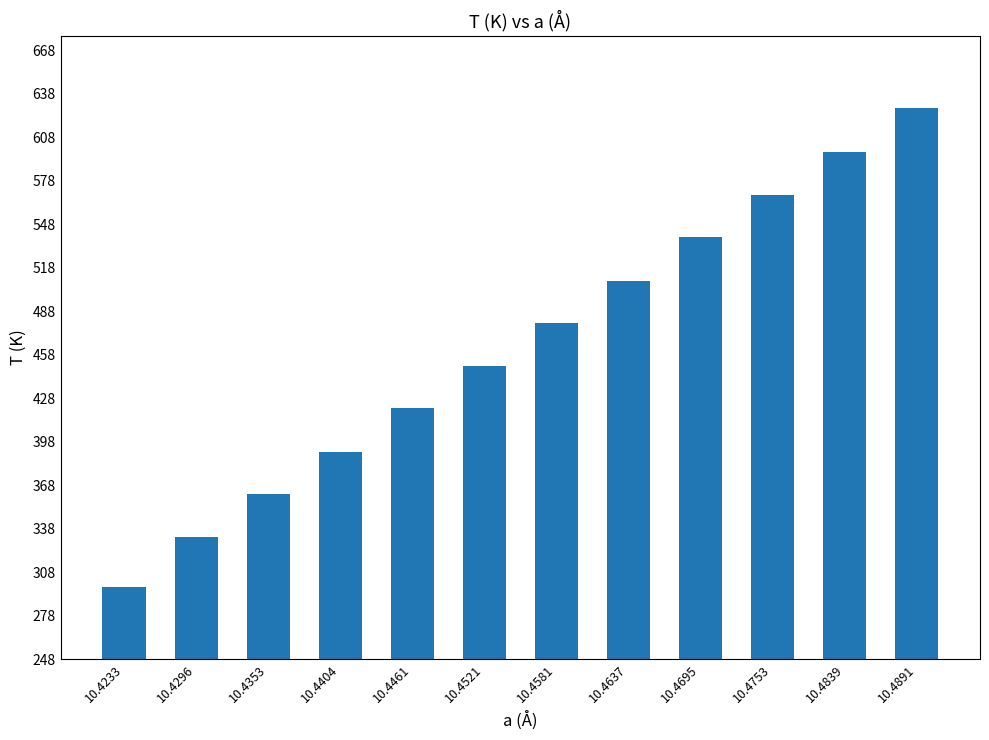

True or false: the data shows 1028 at 10.4891.

False